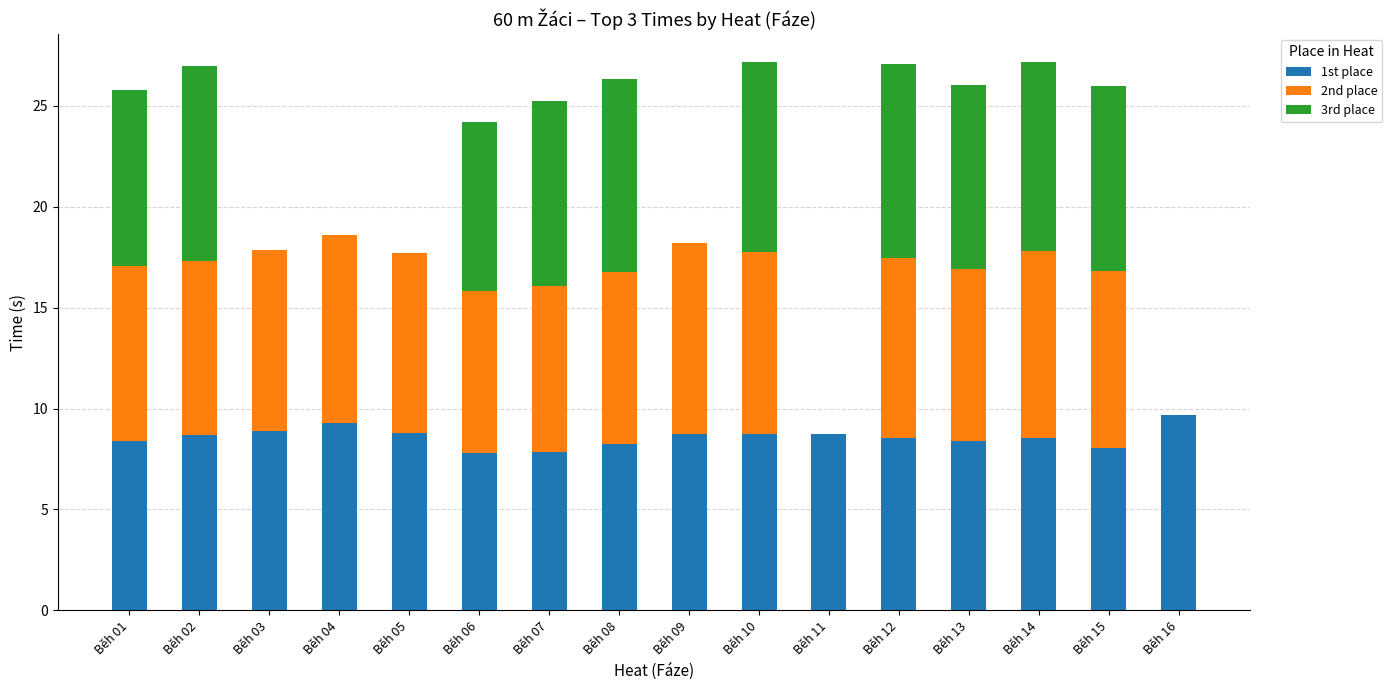

What is the total value across all series at Běh 03?

17.8